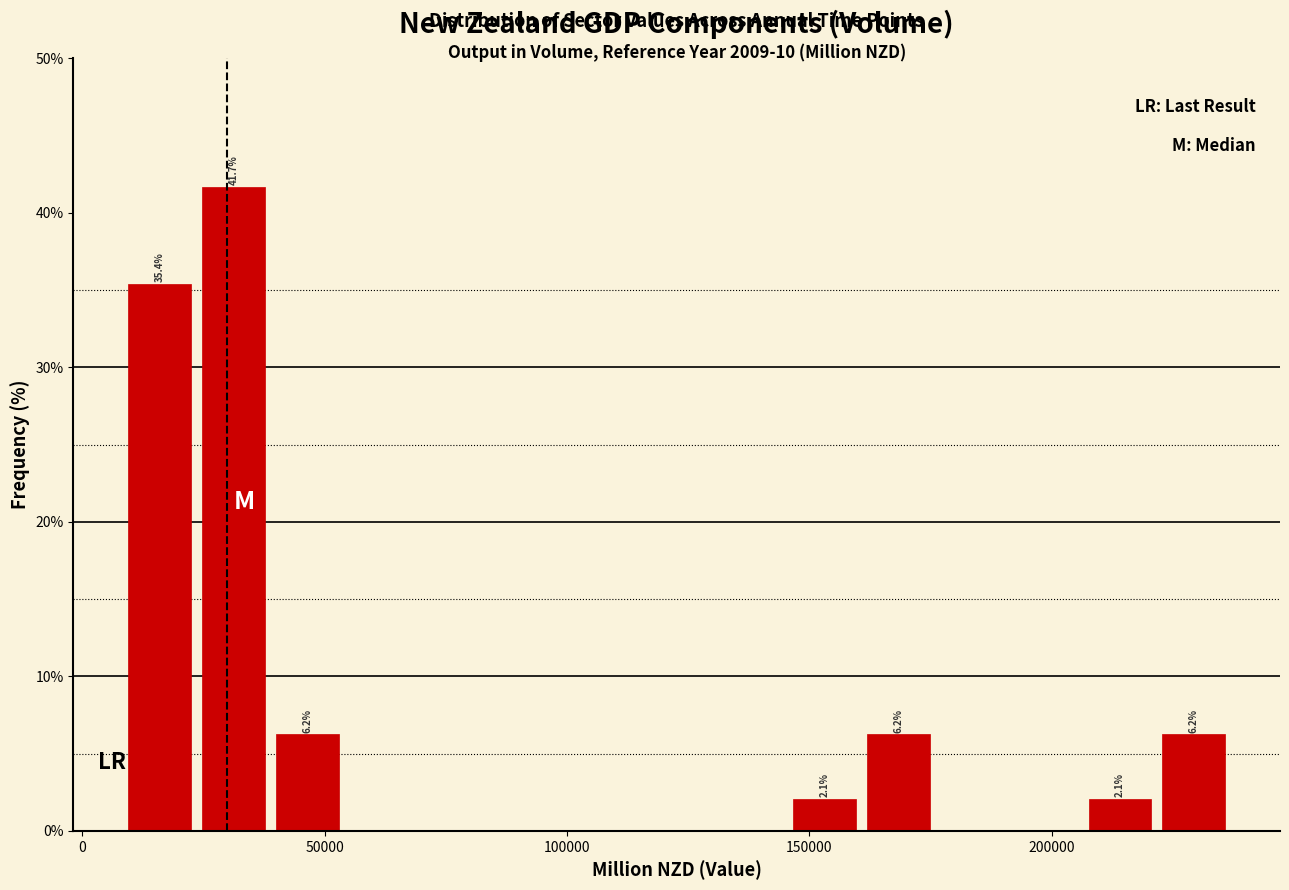

Around what value on the x-axis is the tallest bar? Give the approximate position of its centre, as read against the axis.

30000